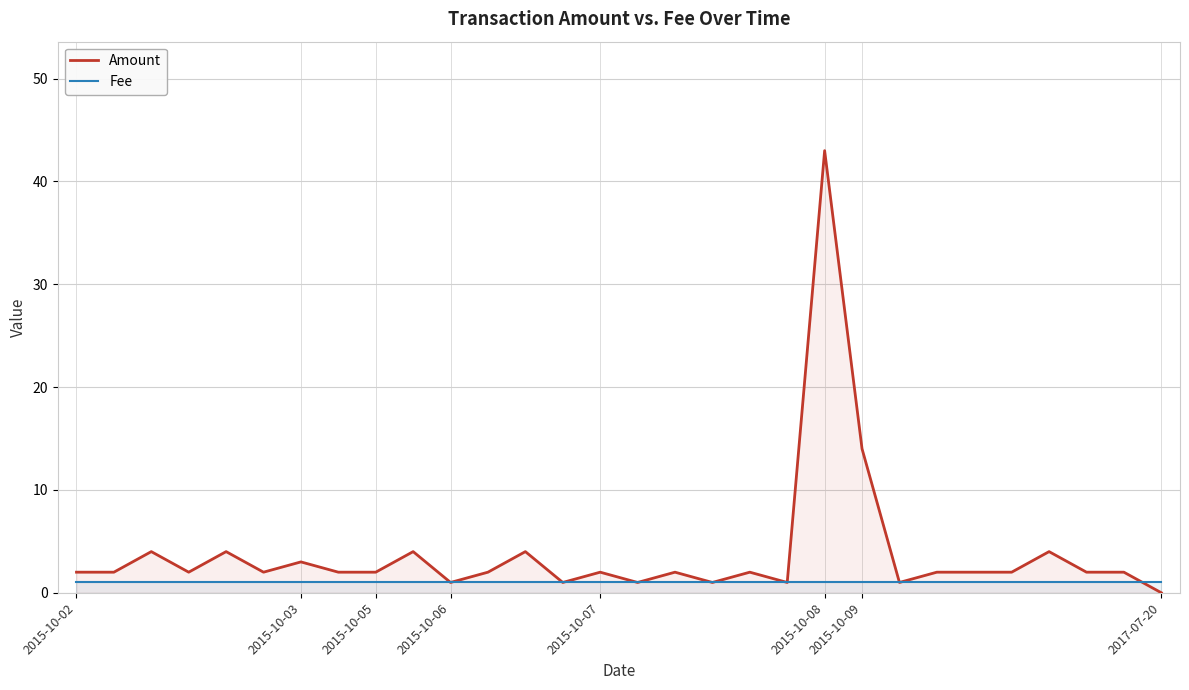

What position from the left is 8?

9